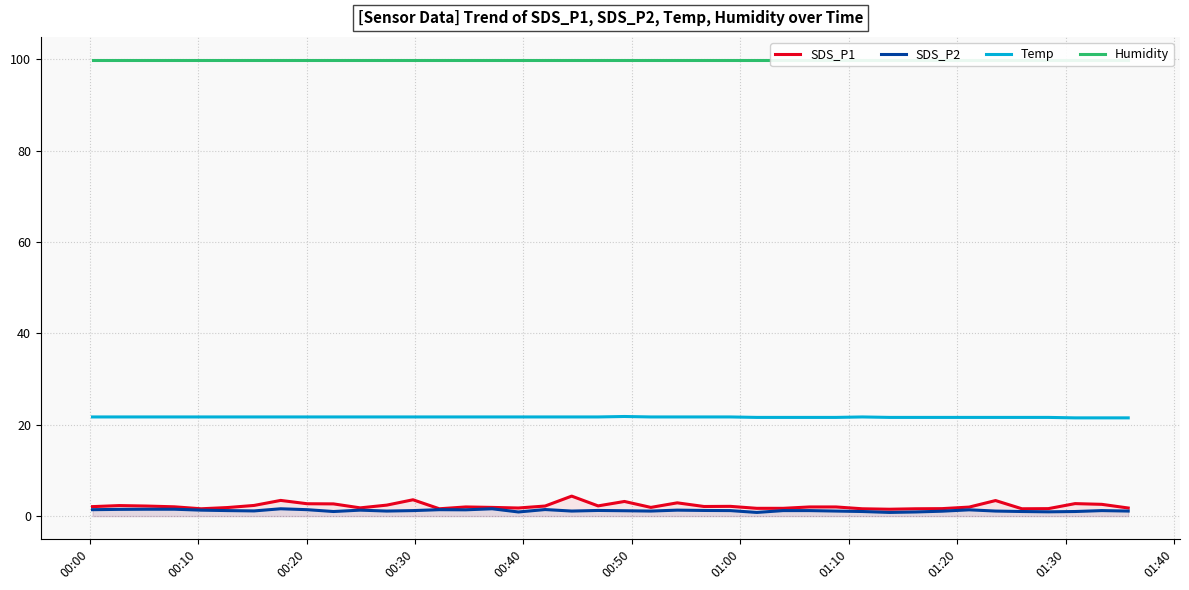

Does the chart display data point markers on the line(s)?

No